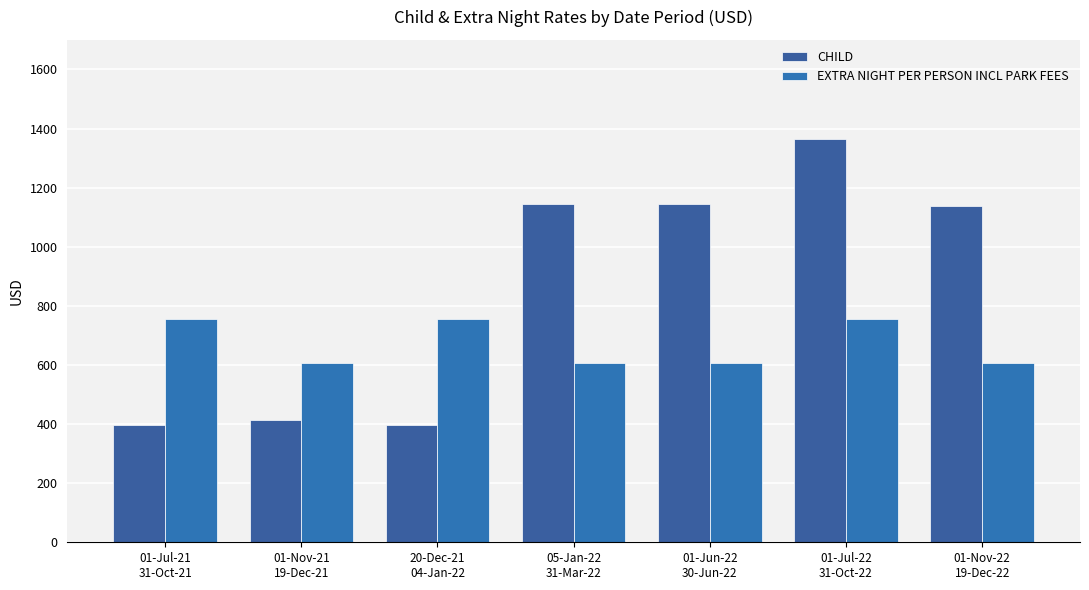

What is the difference between the second highest and second lowest values in the CHILD series?

750